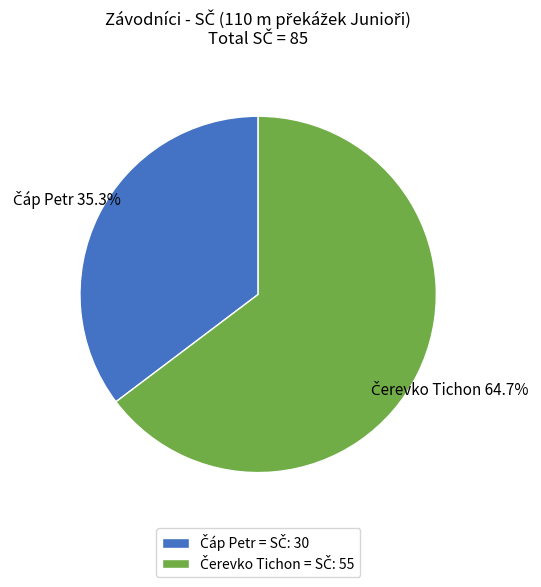

Is there a majority slice in this chart?

Yes